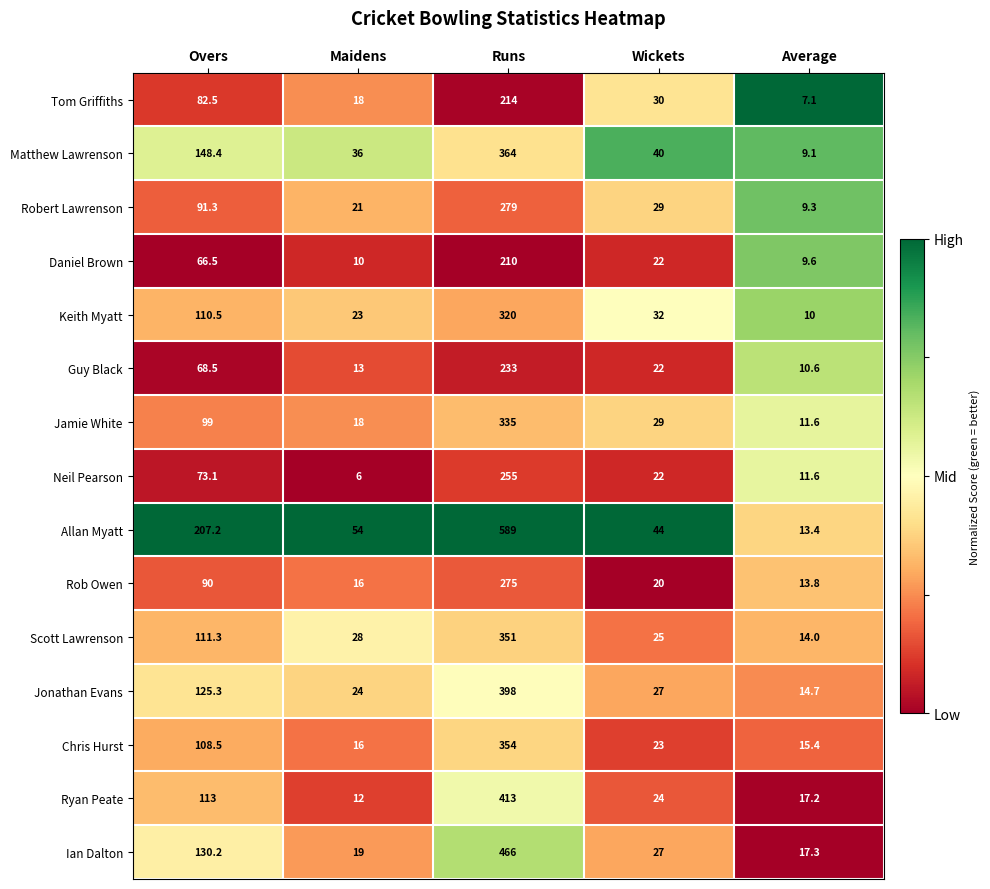

List the series in order of their peak value, lowest first.

Daniel Brown, Tom Griffiths, Guy Black, Neil Pearson, Rob Owen, Robert Lawrenson, Keith Myatt, Jamie White, Scott Lawrenson, Chris Hurst, Matthew Lawrenson, Jonathan Evans, Ryan Peate, Ian Dalton, Allan Myatt